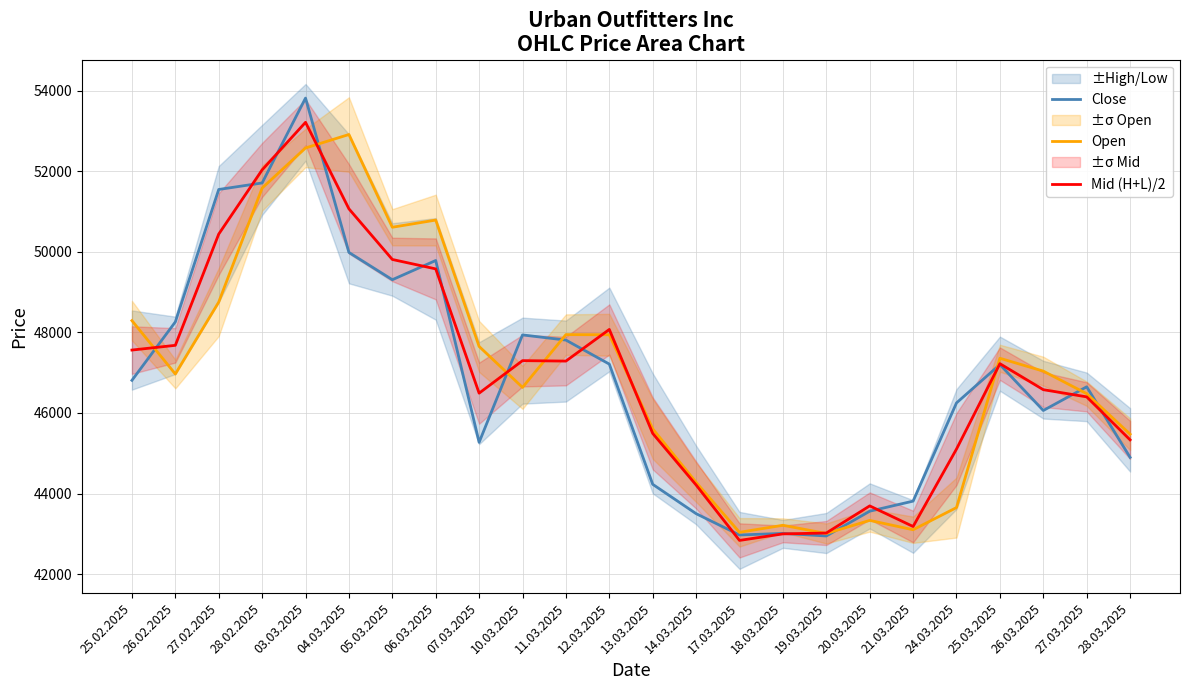

What is the label of the 19th point from the left?

21.03.2025